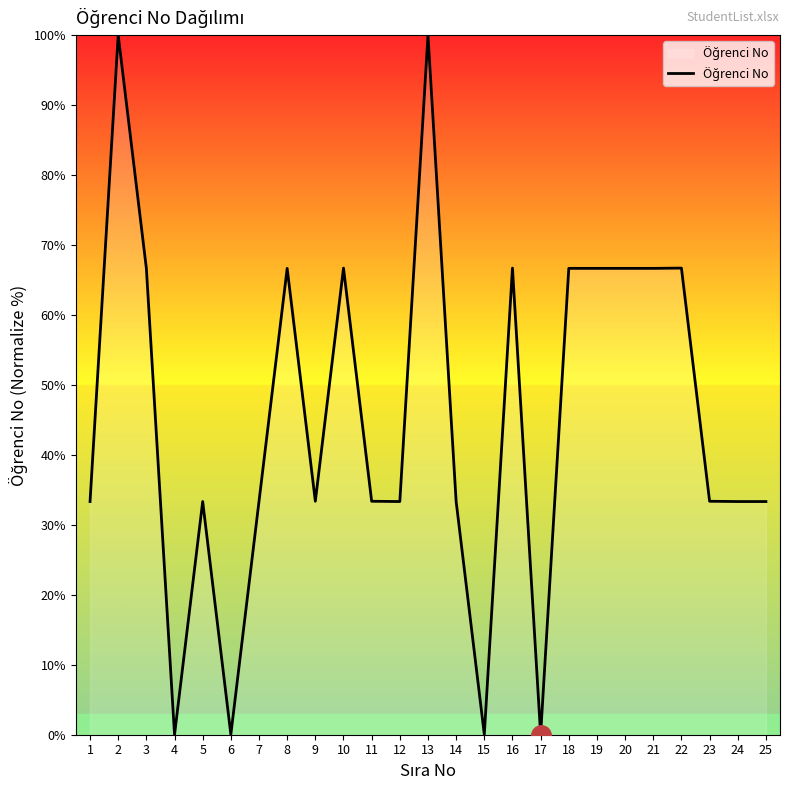

What is the difference between the maximum and minimum values?

100.0